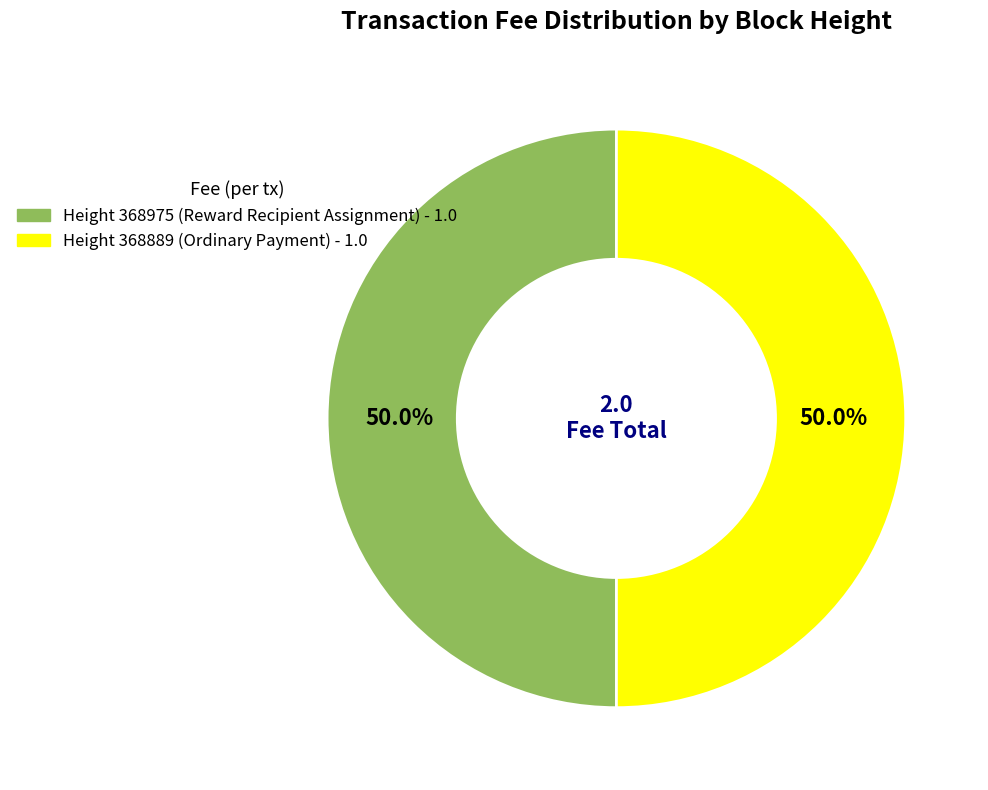

Combined, what portion of the pie is Height 368975 (Reward Recipient Assignment) - 1.0 and Height 368889 (Ordinary Payment) - 1.0?

100.0%